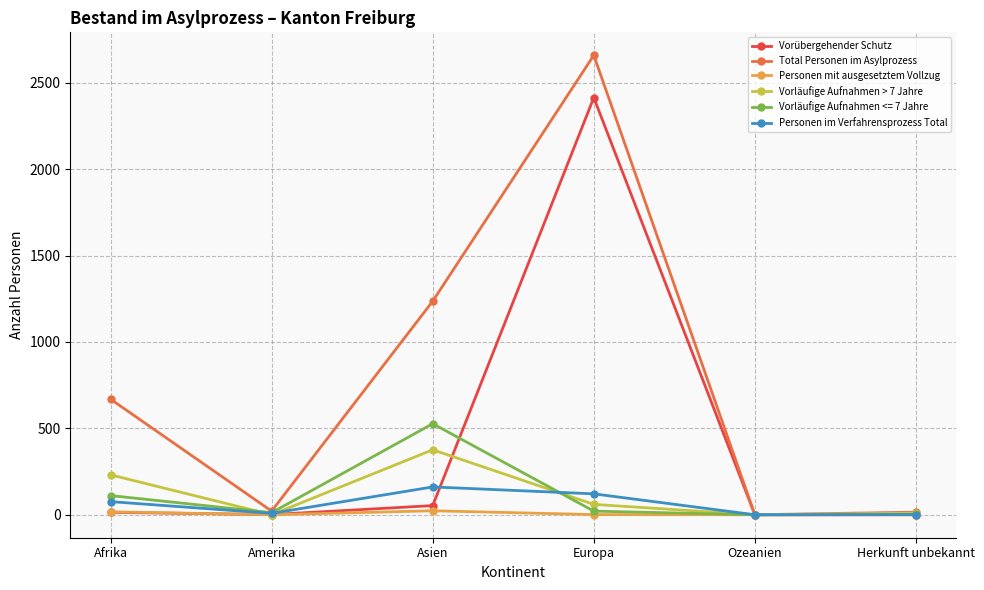

What is the greatest value displayed?

2659